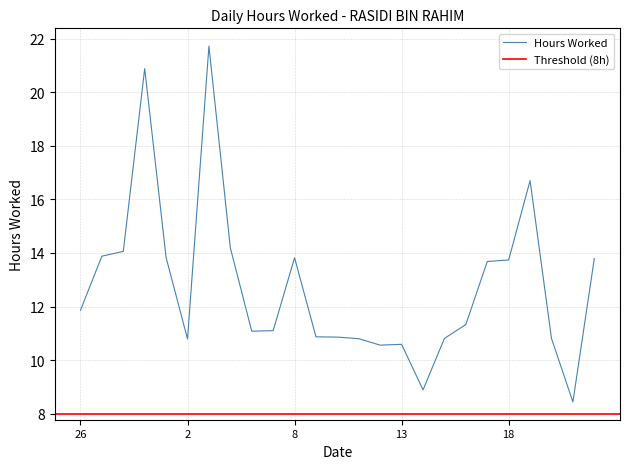

Where is the data nearest to the value 15?

4